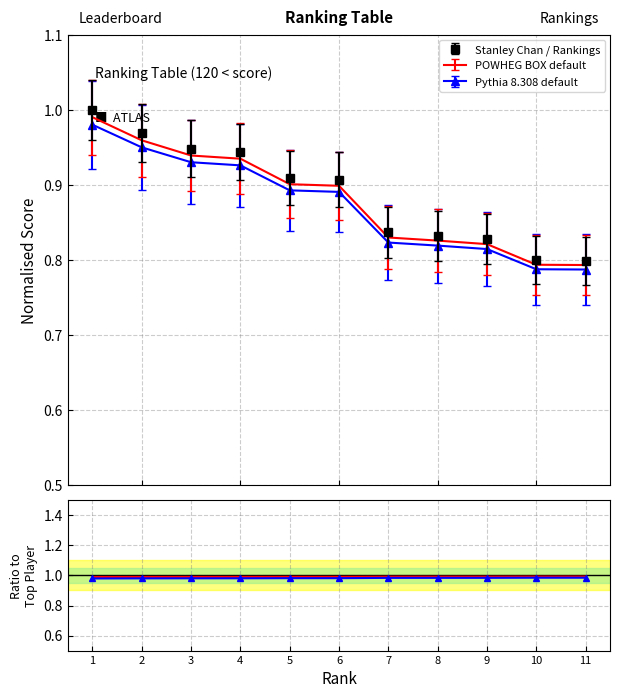

How many values are between 0 and 1?

11